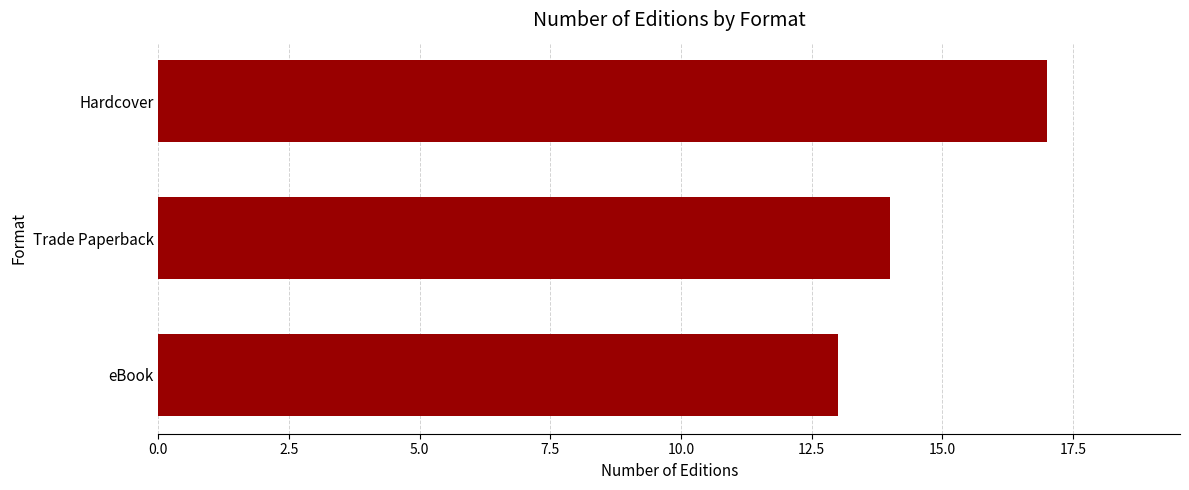

Does the chart contain stacked bars?

No